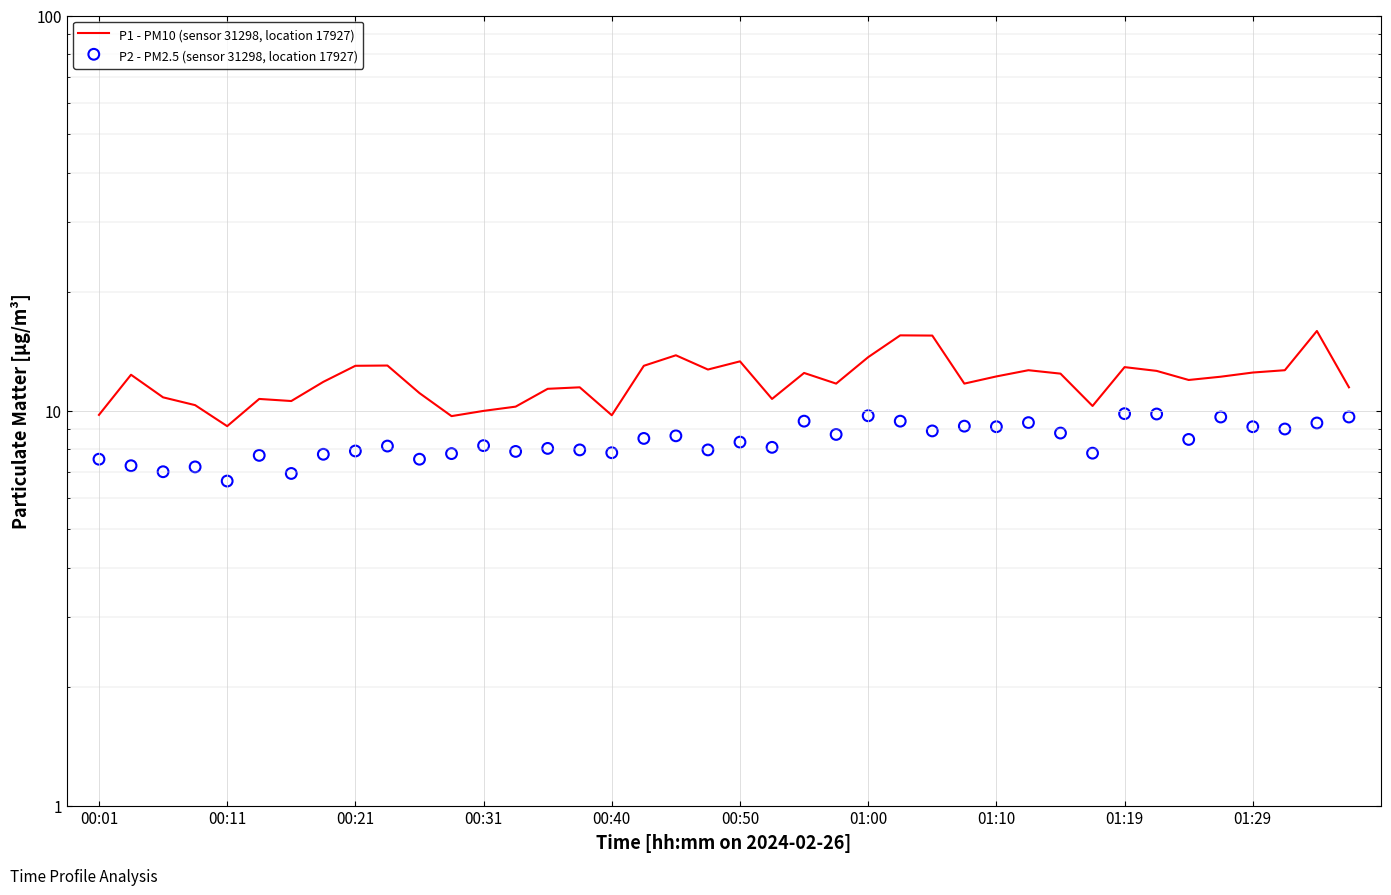

What are all the series names shown in the legend?

P1 - PM10 (sensor 31298, location 17927), P2 - PM2.5 (sensor 31298, location 17927)